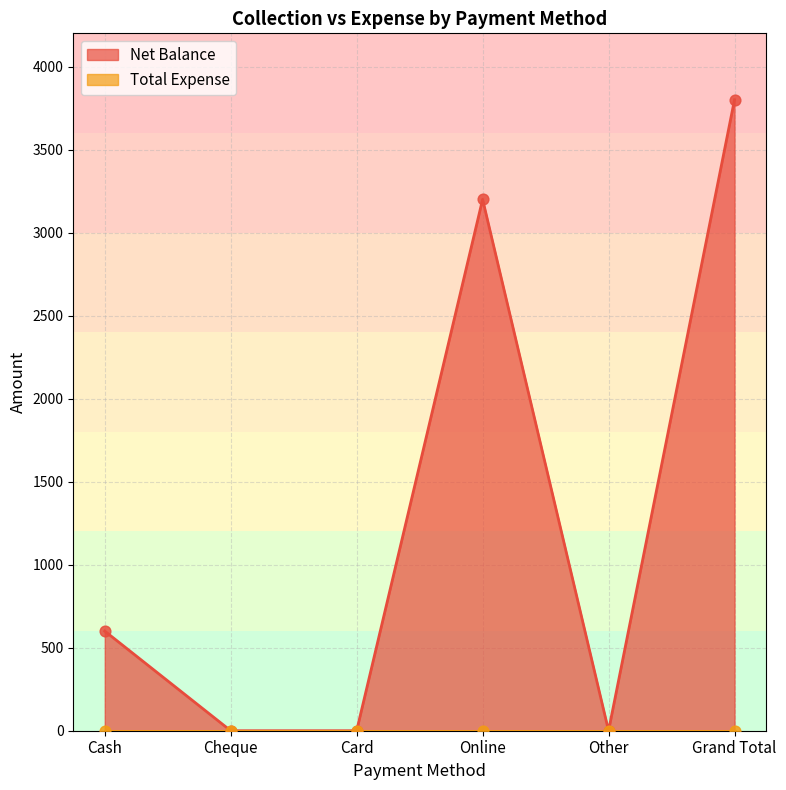

Which has a higher value, Grand Total or Cheque?

Grand Total